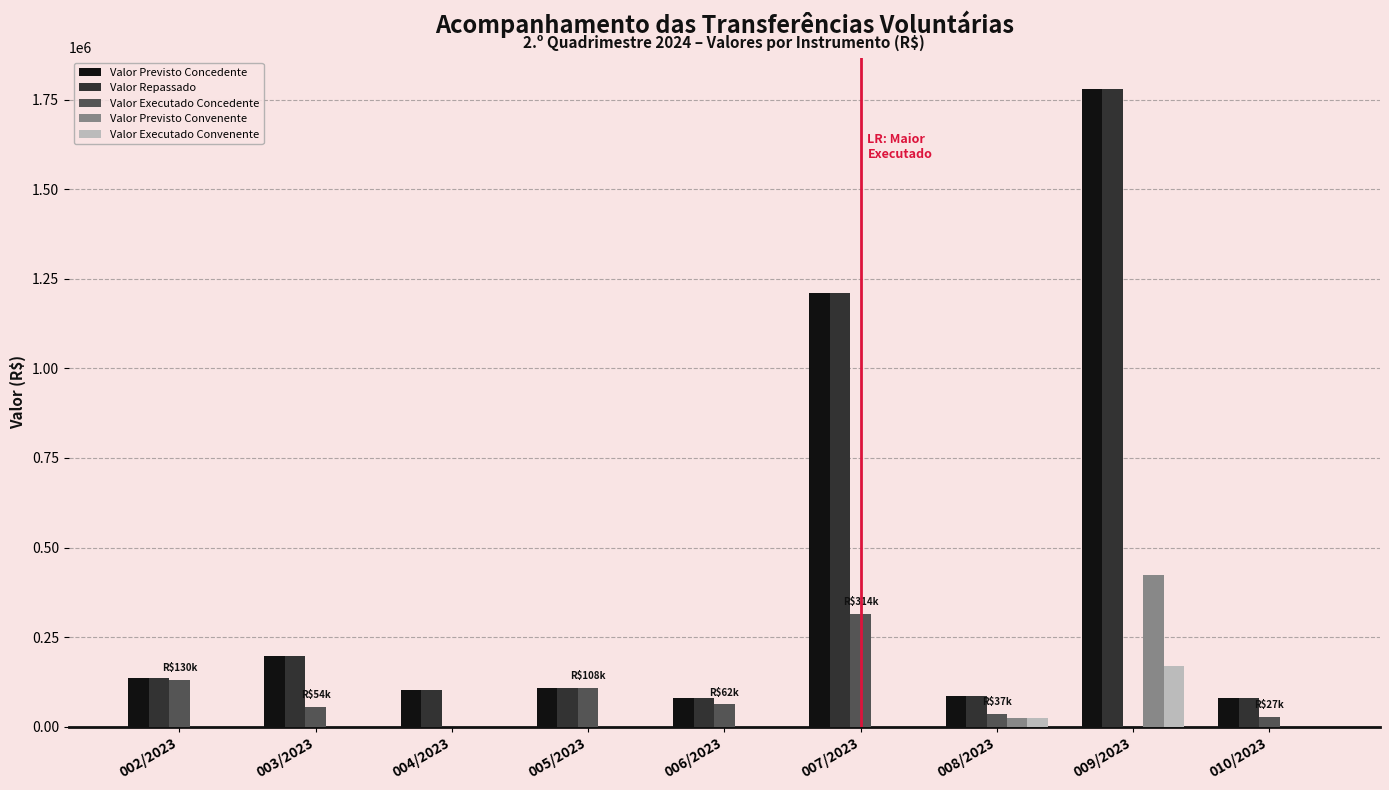

What is the total value across all series at 002/2023?

403269.1